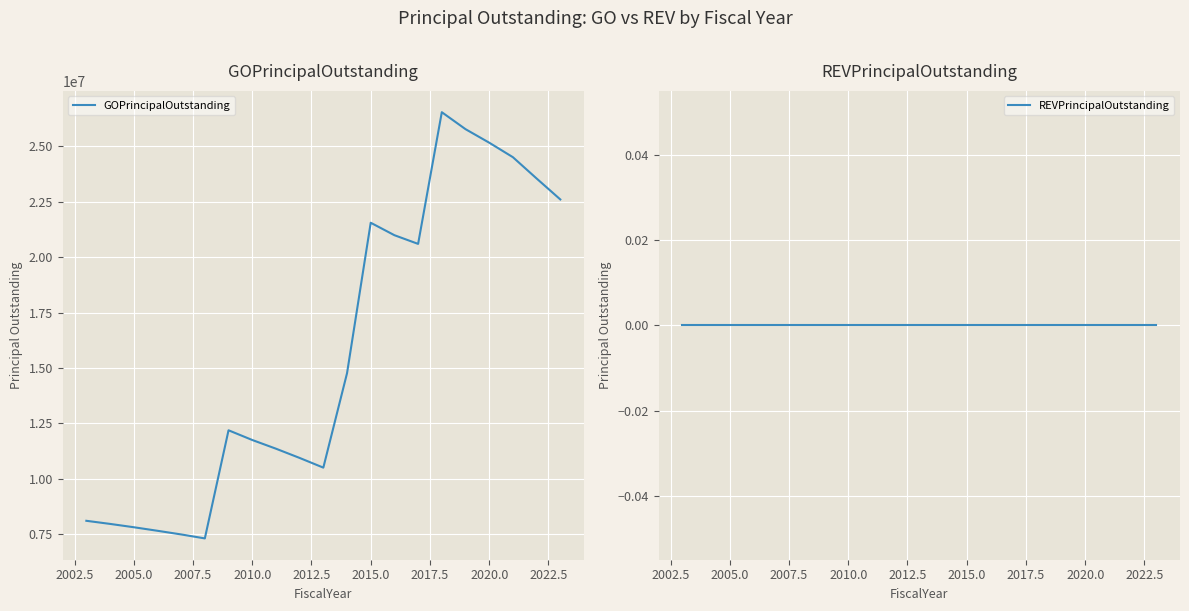

At how many categories does at least one series exceed 25852159?

1